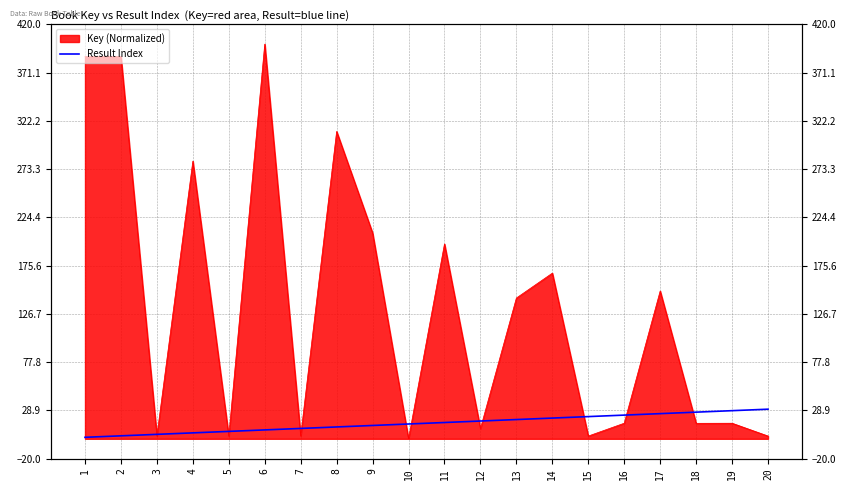

Reading left to right, extract all data points from this chart.

1.5	3.0	4.5	6.0	7.5	9.0	10.5	12.0	13.5	15.0	16.5	18.0	19.5	21.0	22.5	24.0	25.5	27.0	28.5	30.0